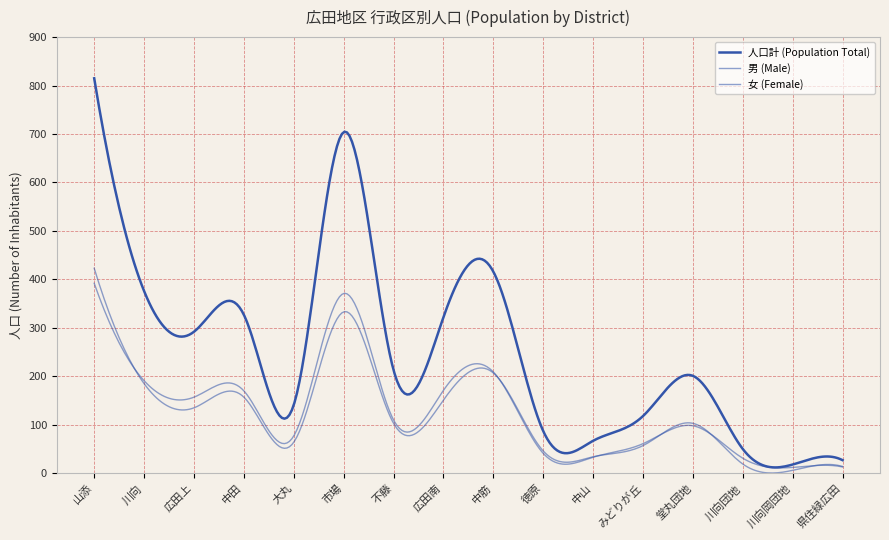

List the labels in order of 男 (Male) value, largest first.

山添, 市場, 中筋, 川向, 中田, 広田南, 広田上, 不藤, 堂丸団地, 大丸, みどりが丘, 徳原, 中山, 川向団地, 県住緑広田, 川向岡団地